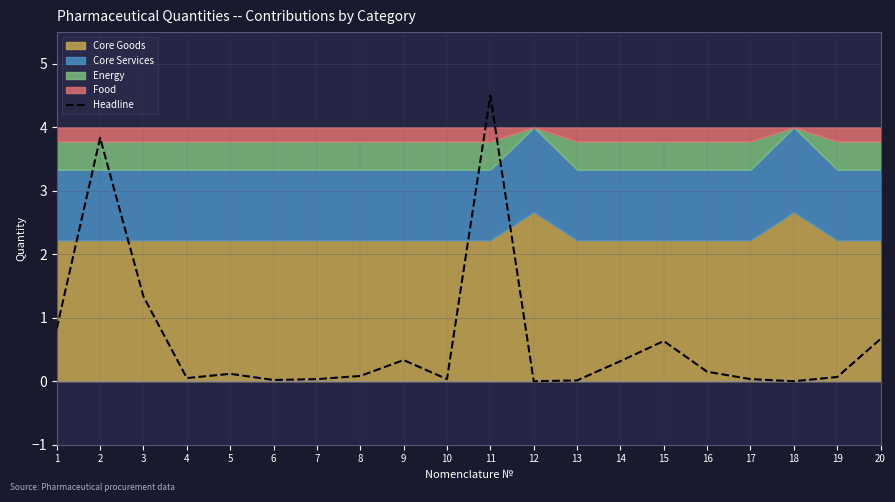

True or false: the data shows 0.0 at 18.

False